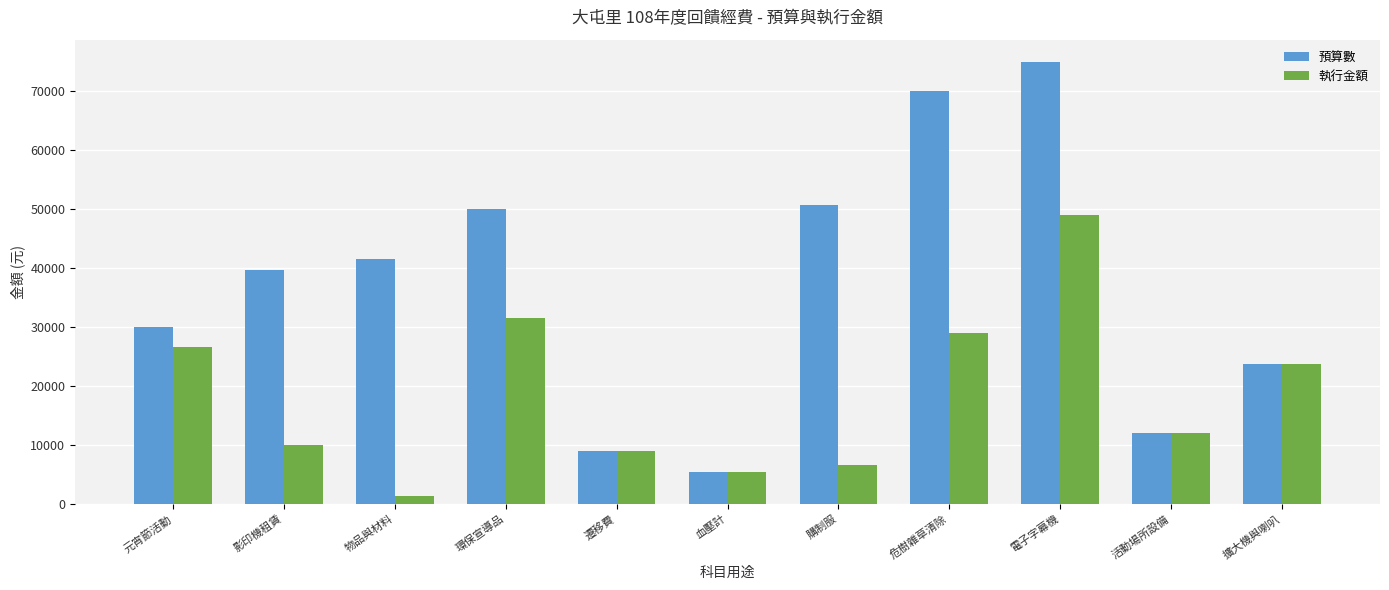

Rank the series by their maximum value, from lowest to highest.

執行金額, 預算數